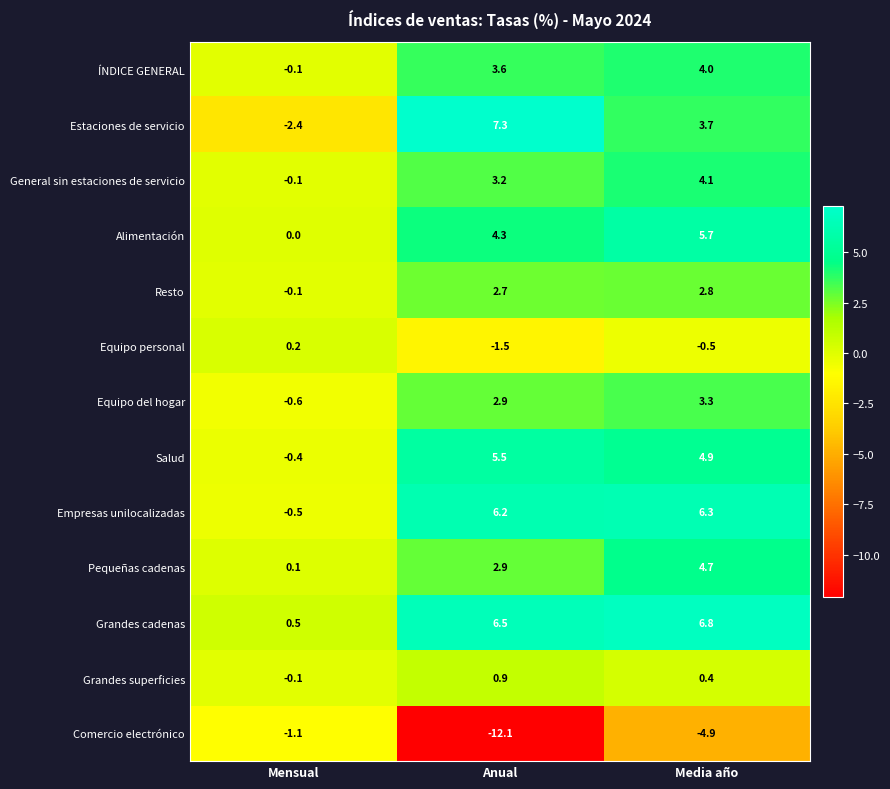

What is the difference between the maximum and minimum values in the Empresas unilocalizadas series?

6.8